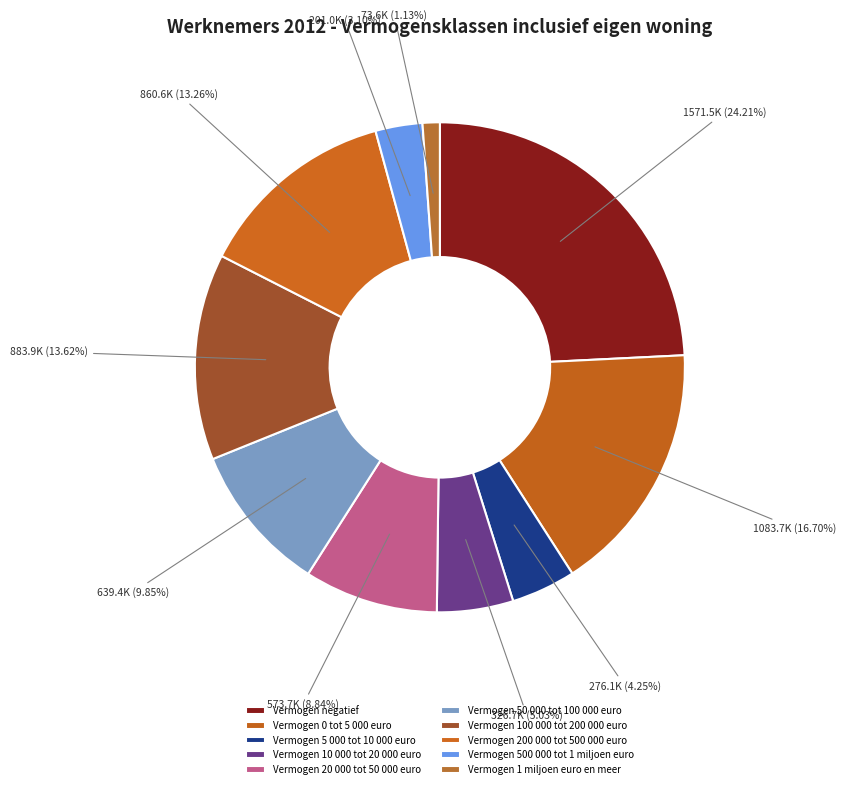

What percentage is the Vermogen 20 000 tot 50 000 euro slice, to the nearest percent?

9%